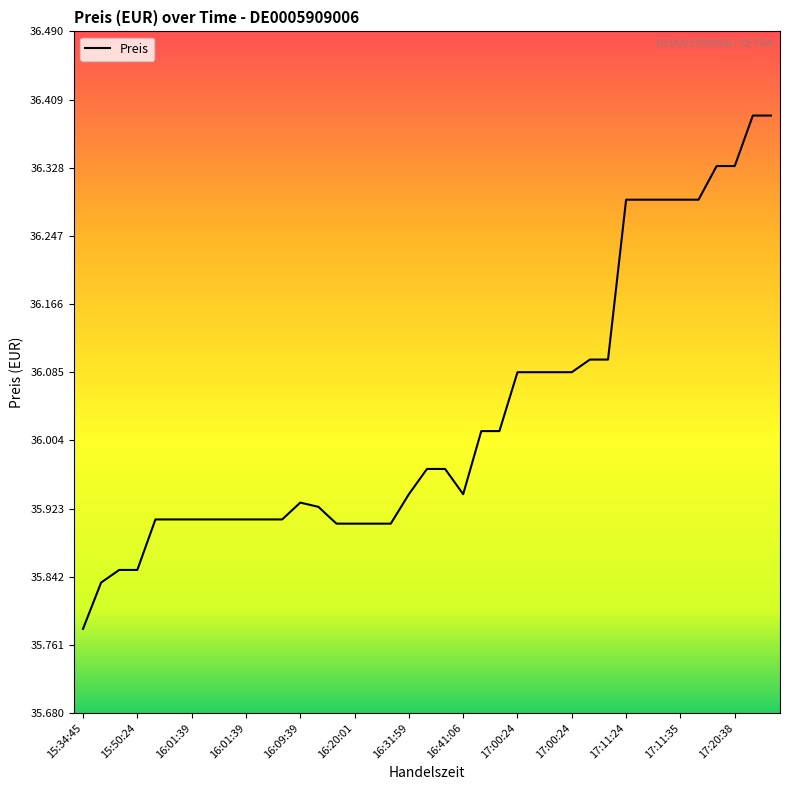

What is the difference between the maximum and minimum values?

0.6